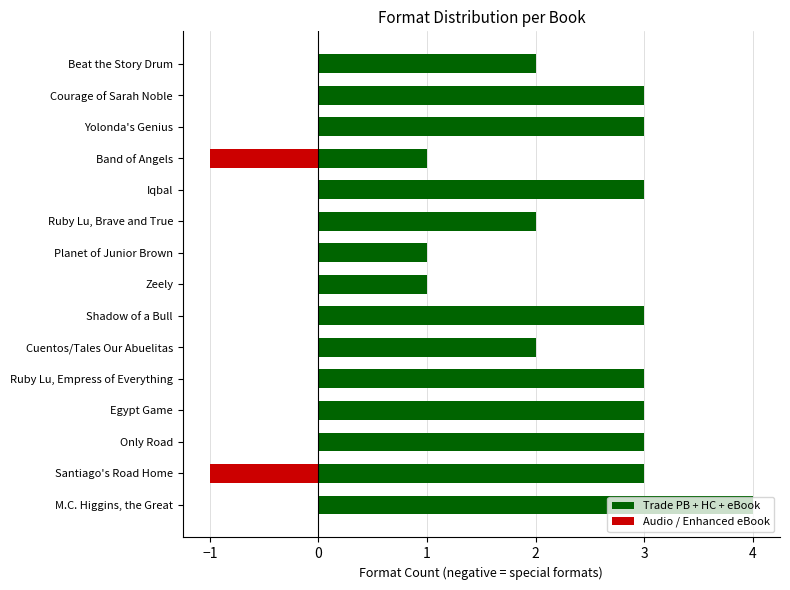

What is the difference between the maximum and minimum values?

3